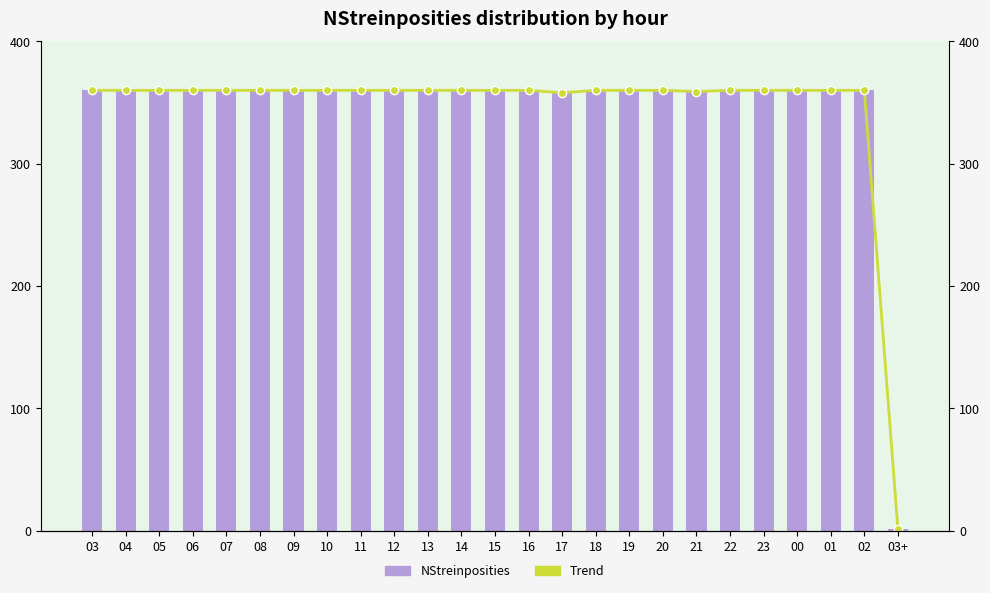

At which label is NStreinposities closest to 180?

17